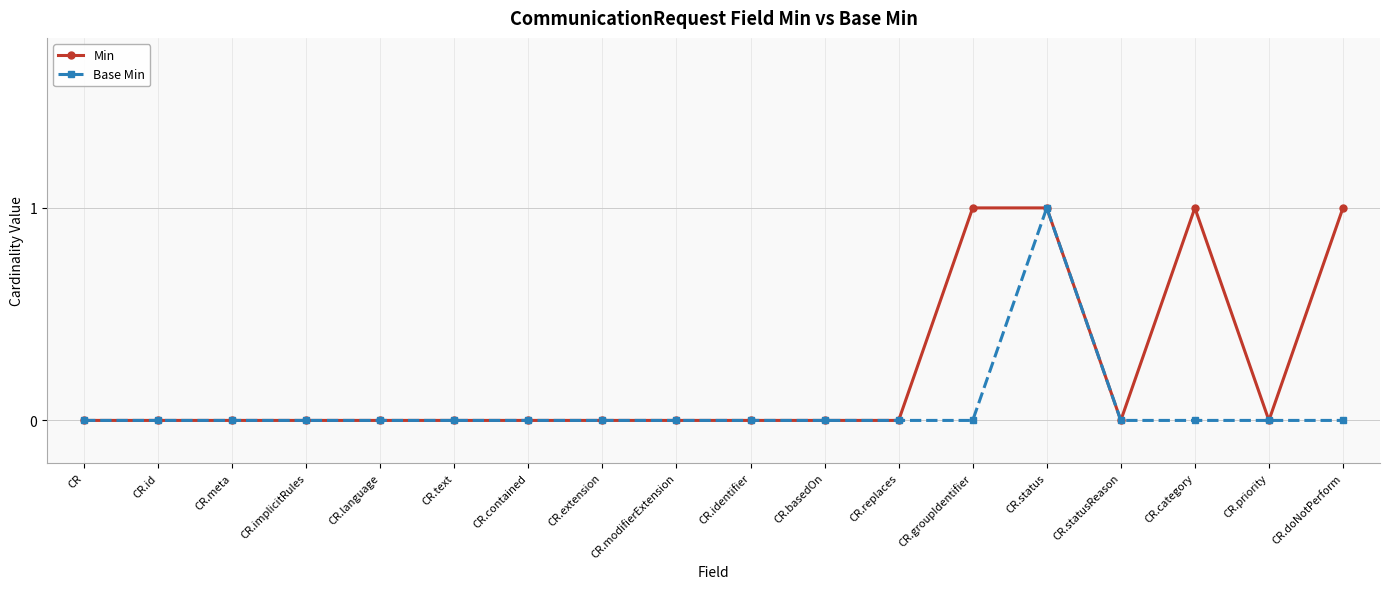

At CR.category, list the series in order from largest to smallest.

Min, Base Min